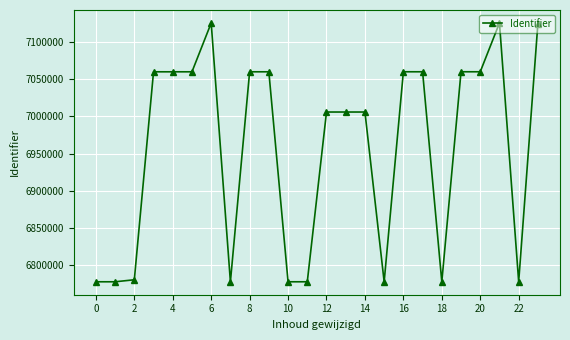

What is the difference between the maximum and minimum values?

347674